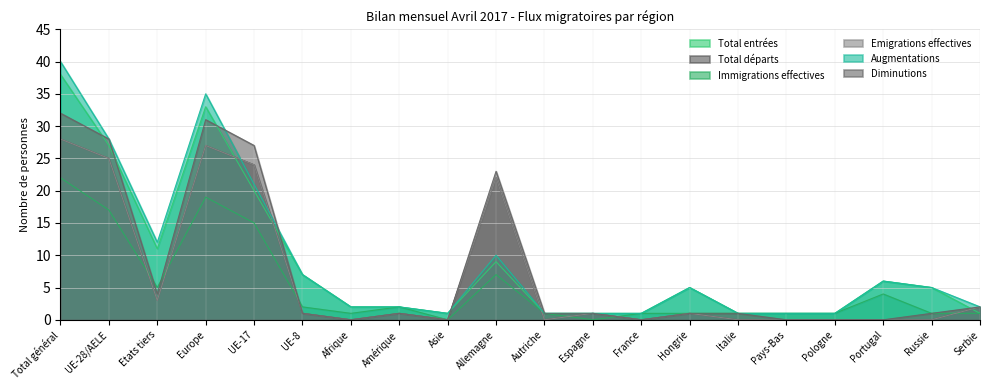

What is the difference between the maximum and minimum values in the Diminutions series?

32